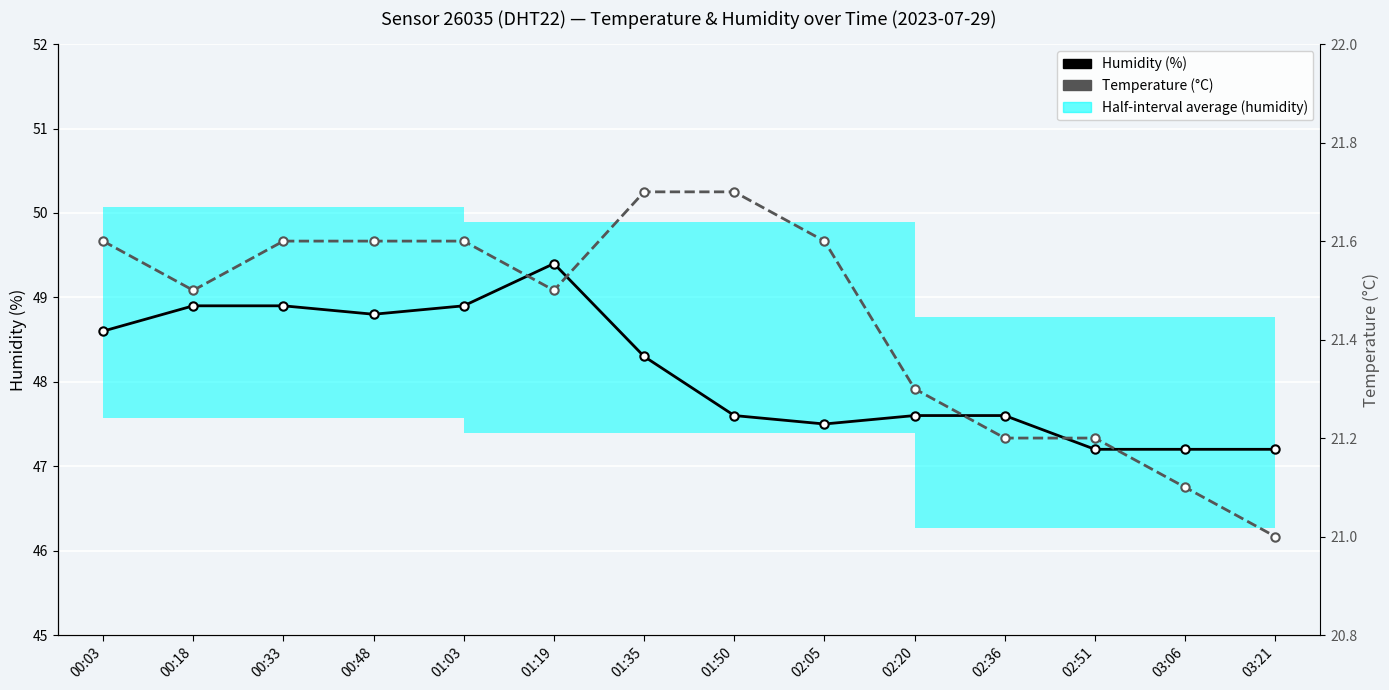

True or false: temperature has a value of 21.2 at 02:51.

True